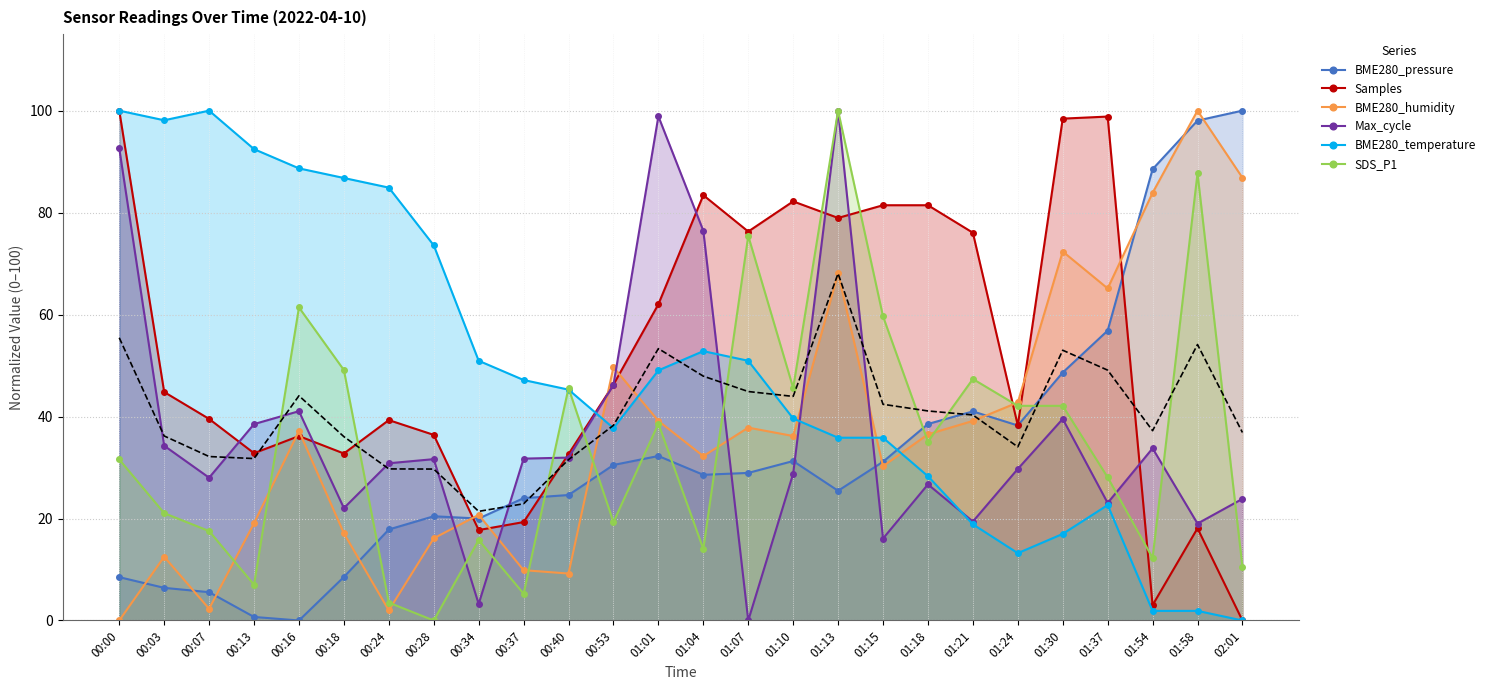

What is the total value across all series at 01:21?

241.9